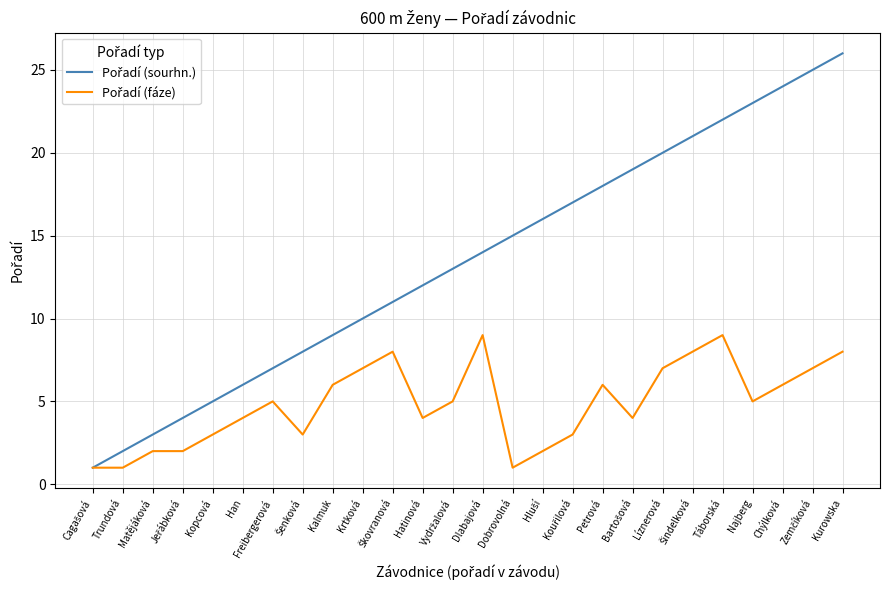

What is the difference between the highest and lowest values at Najberg?

18